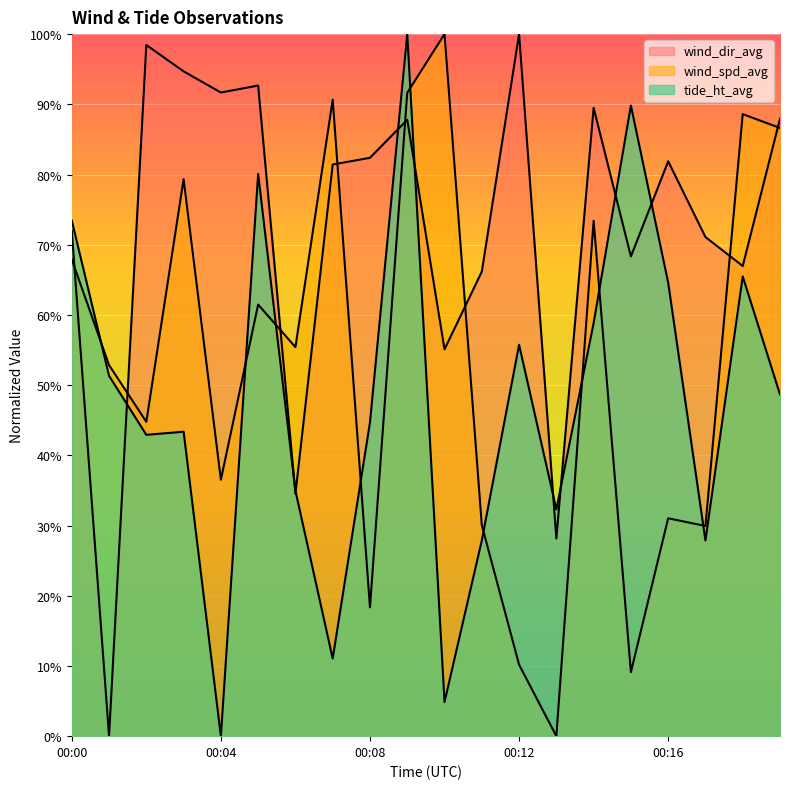

Reading right to left, transcribe all the data shown in this chart.

wind_spd_avg: 00:19=86.6	00:18=88.6	00:17=29.9	00:16=31.0	00:15=9.1	00:14=73.4	00:13=0.0	00:12=10.2	00:11=30.1	00:10=100.0	00:09=91.7	00:08=18.3	00:07=90.7	00:06=55.4	00:05=61.5	00:04=36.5	00:03=79.3	00:02=44.8	00:01=52.8	00:00=67.9
tide_ht_avg: 00:19=48.7	00:18=65.5	00:17=27.9	00:16=64.6	00:15=89.8	00:14=58.8	00:13=32.3	00:12=55.8	00:11=27.9	00:10=4.9	00:09=100.0	00:08=44.7	00:07=11.1	00:06=35.0	00:05=80.1	00:04=0.0	00:03=43.4	00:02=42.9	00:01=51.3	00:00=73.5
wind_dir_avg: 00:19=87.9	00:18=67.0	00:17=71.1	00:16=81.9	00:15=68.3	00:14=89.5	00:13=28.2	00:12=100.0	00:11=66.2	00:10=55.1	00:09=87.8	00:08=82.4	00:07=81.4	00:06=34.5	00:05=92.7	00:04=91.7	00:03=94.7	00:02=98.4	00:01=0.0	00:00=72.0